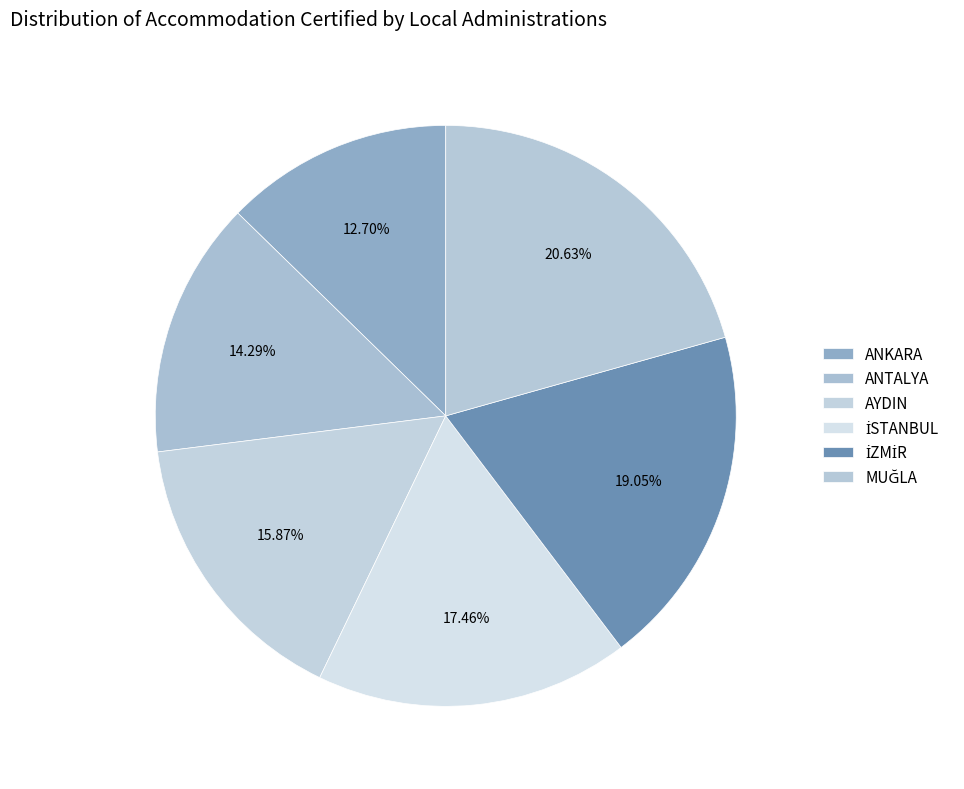

Rank the categories by value from highest to lowest.

MUĞLA, İZMİR, İSTANBUL, AYDIN, ANTALYA, ANKARA